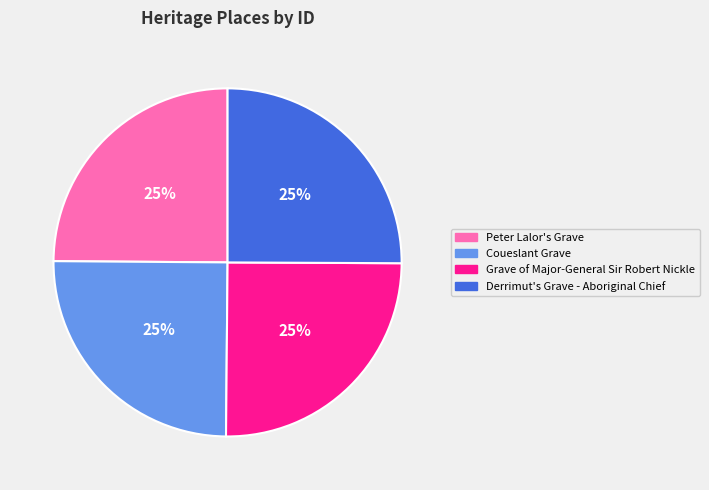

To the nearest percent, what percentage of the pie is Grave of Major-General Sir Robert Nickle?

25%